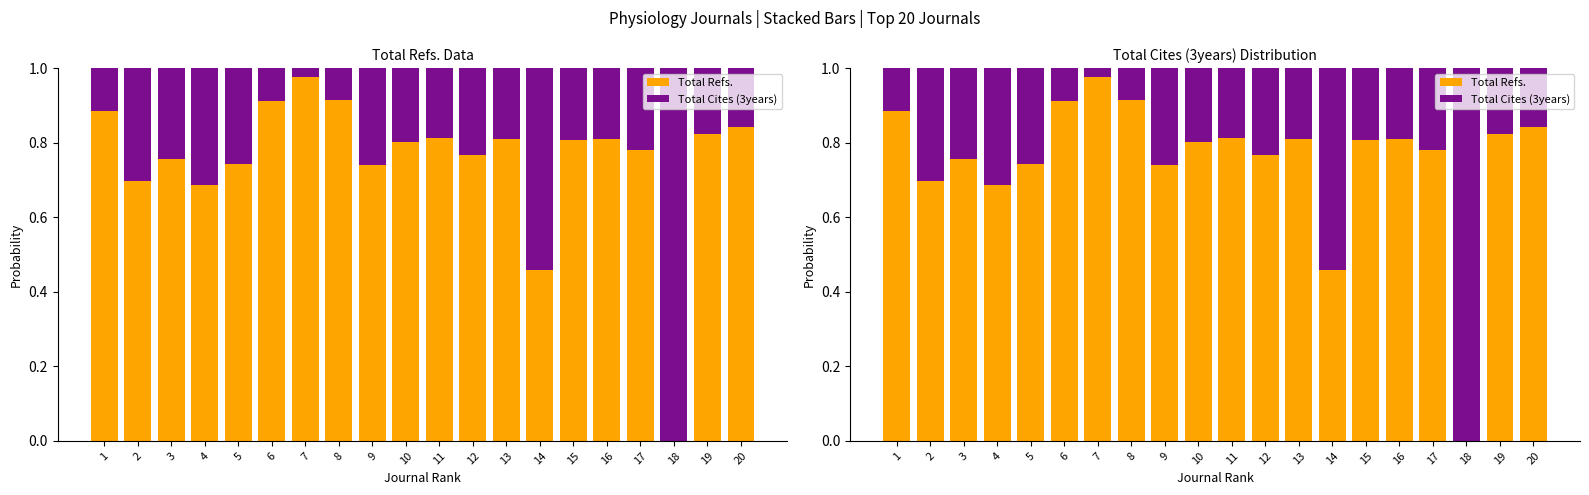

Where is Total Cites (3years) nearest to the value 0?

7